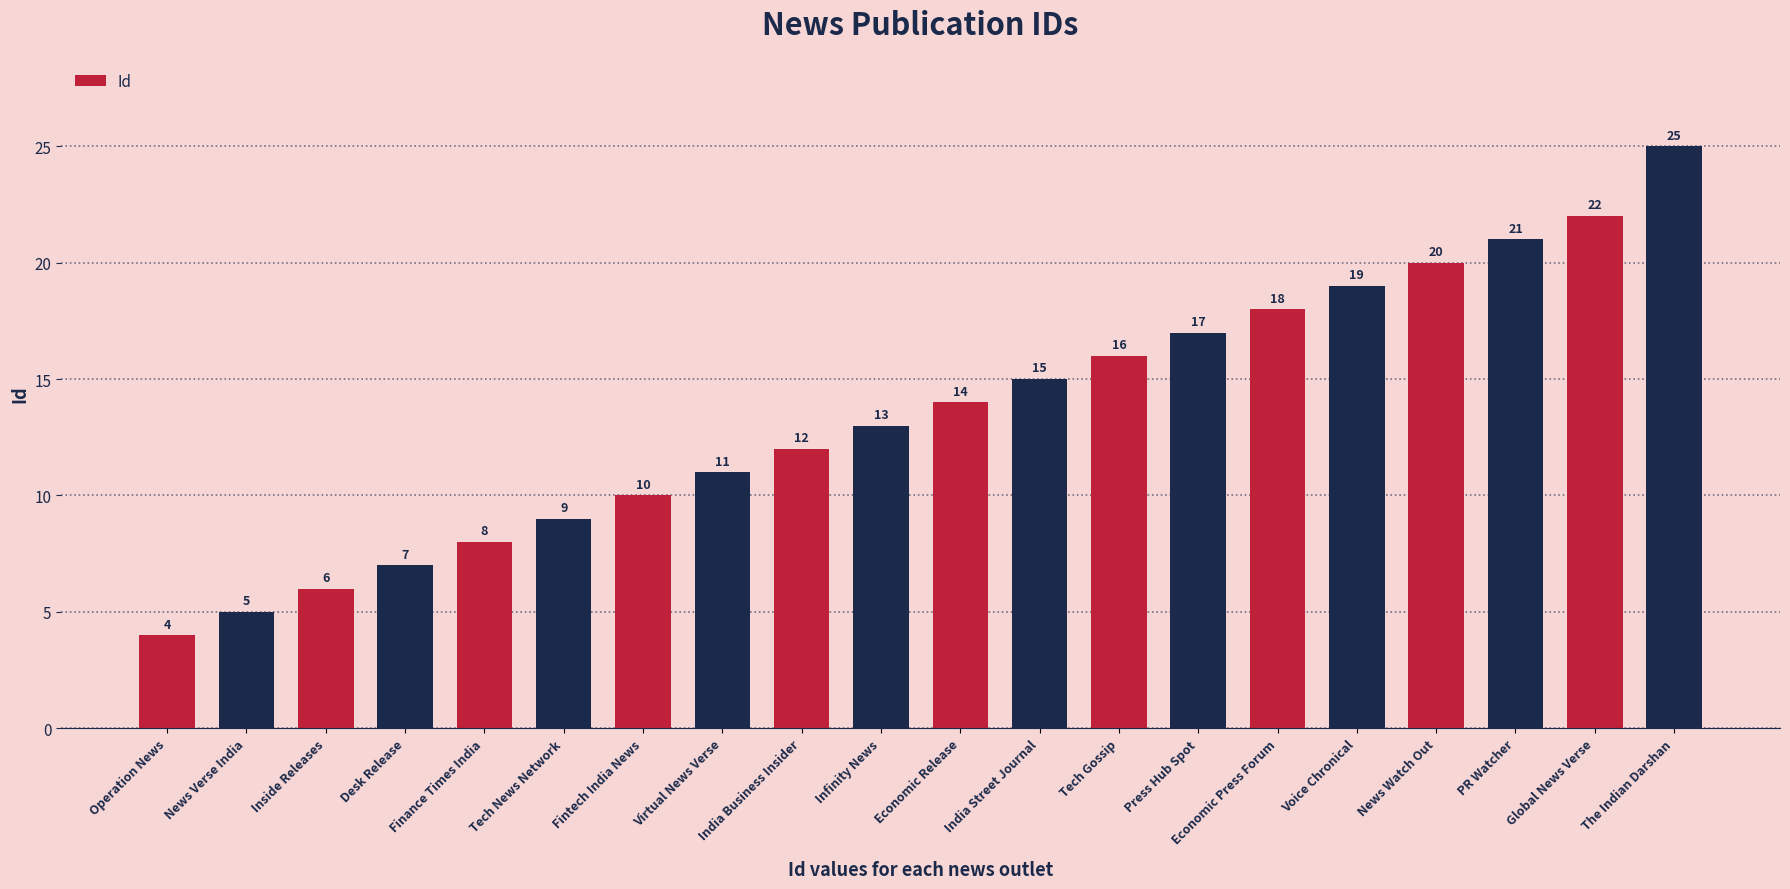

List the labels in order of value, largest first.

The Indian Darshan, Global News Verse, PR Watcher, News Watch Out, Voice Chronical, Economic Press Forum, Press Hub Spot, Tech Gossip, India Street Journal, Economic Release, Infinity News, India Business Insider, Virtual News Verse, Fintech India News, Tech News Network, Finance Times India, Desk Release, Inside Releases, News Verse India, Operation News